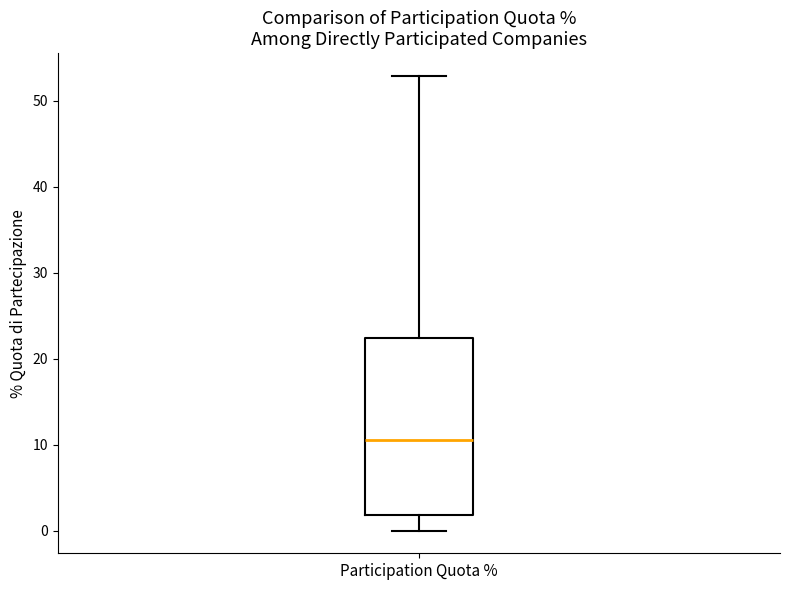

Where does the upper whisker of the box for Participation Quota % end on the y-axis? The values are not printed on the chart, so give them approximately, as read against the axis.

53